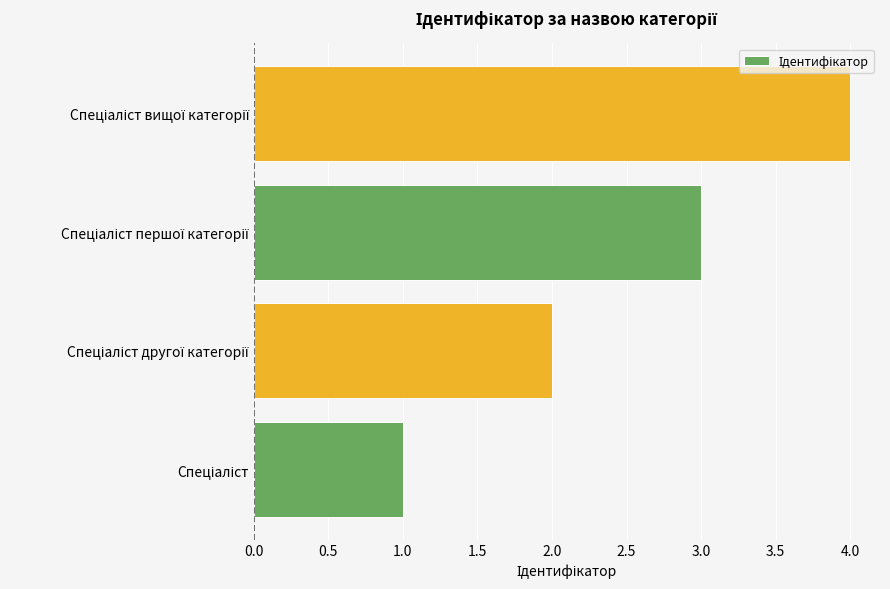

What is the difference between the maximum and minimum values?

3